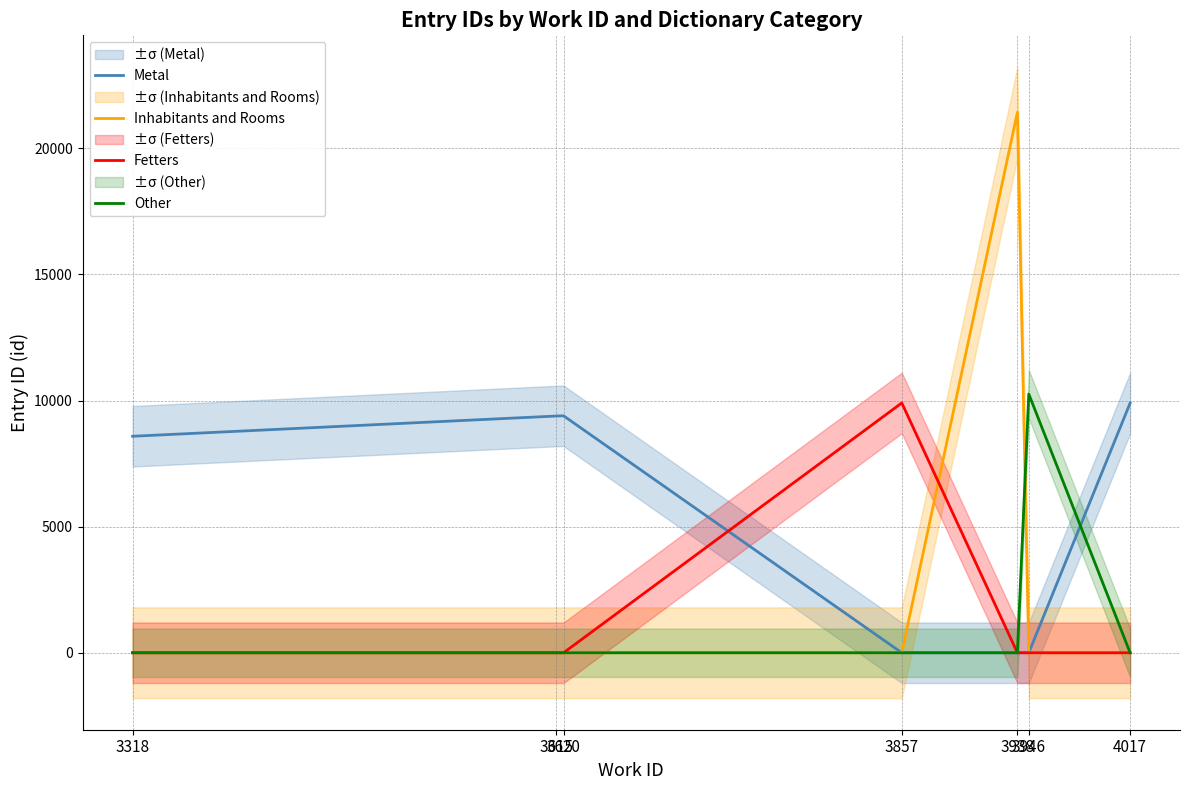

Reading left to right, extract all data points from this chart.

Metal: 3318=8585	3615=9388	3620=9396	3857=0	3938=0	3946=0	4017=9903
Inhabitants and Rooms: 3318=0	3615=0	3620=0	3857=0	3938=21432	3946=0	4017=0
Fetters: 3318=0	3615=0	3620=0	3857=9907	3938=0	3946=0	4017=0
Other: 3318=0	3615=0	3620=0	3857=0	3938=0	3946=10259	4017=0